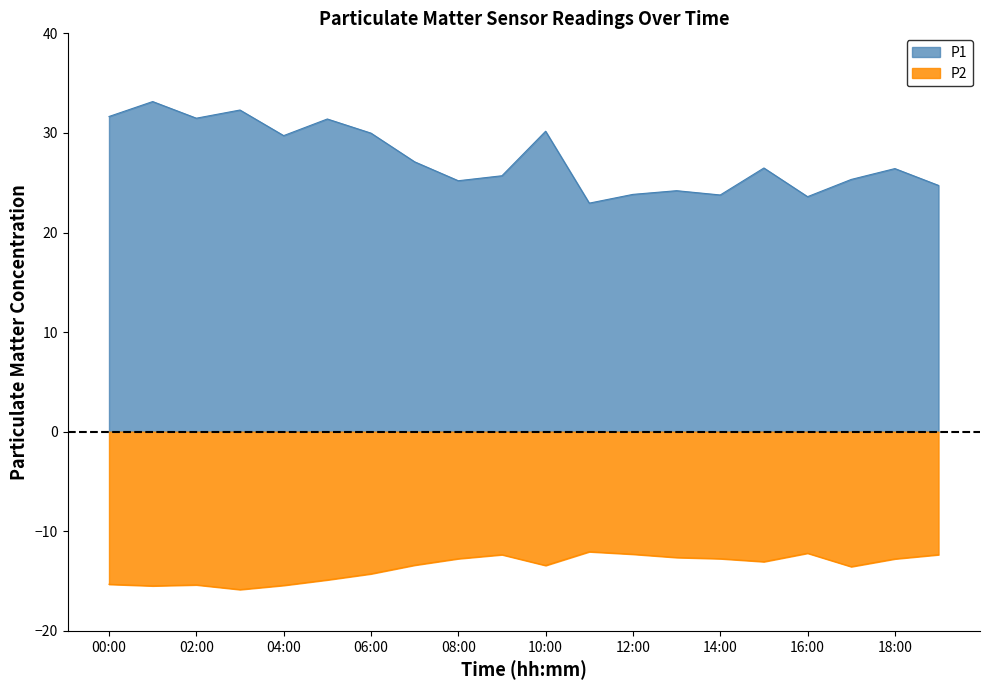

In P2, how many points are lower than both neighbors (excluding endpoints)?

5